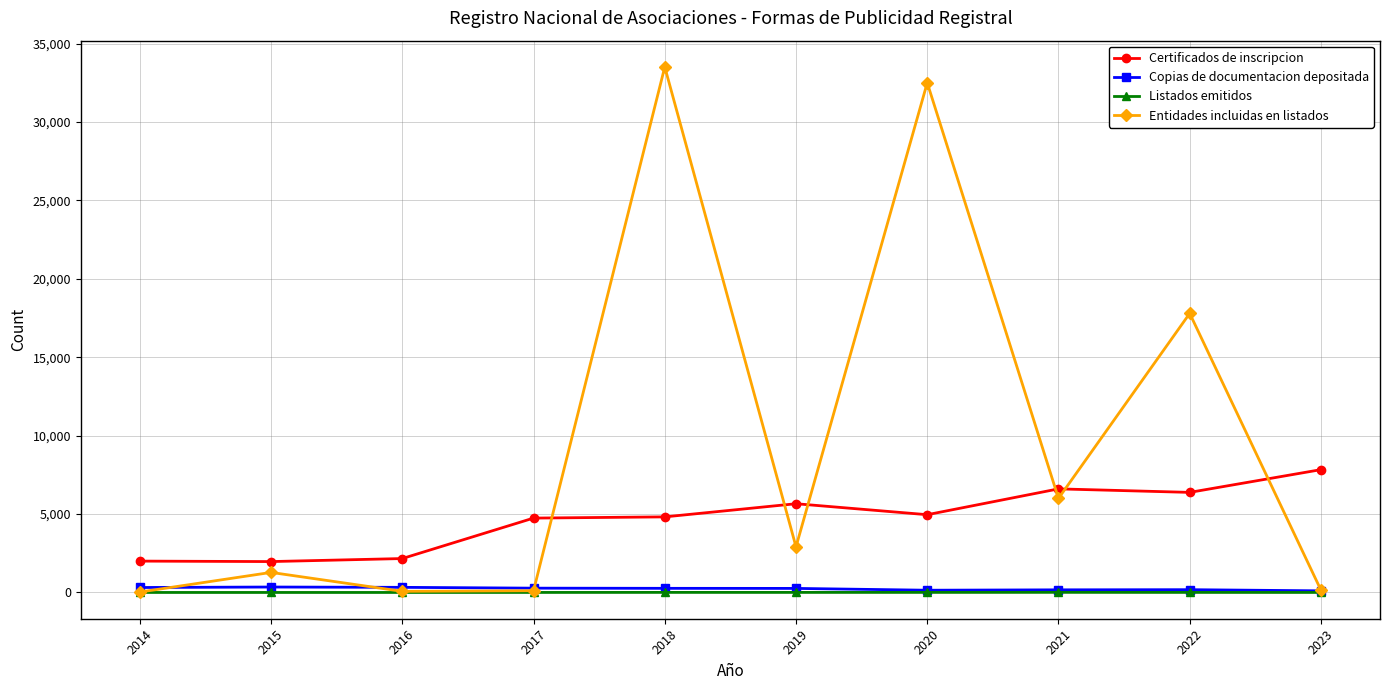

Which series has the largest range (max minus min)?

Entidades incluidas en listados